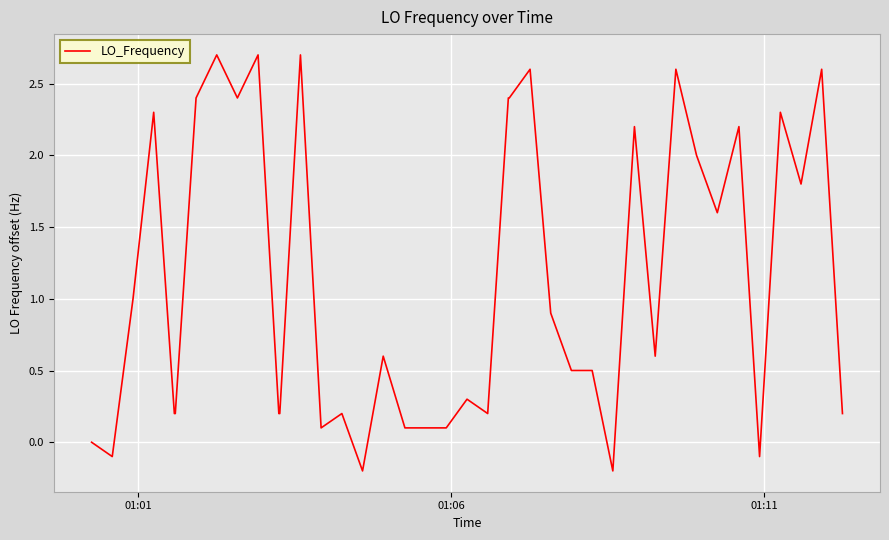

What is the maximum value shown in the chart?

2.7